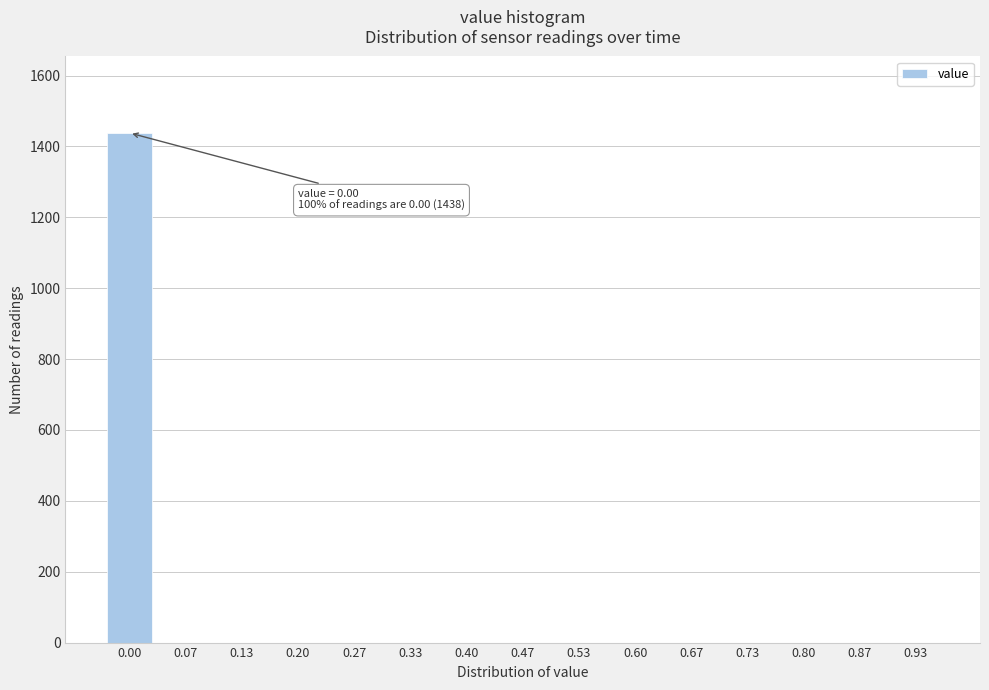

Reading left to right, extract all data points from this chart.

0.00=1438	0.07=0	0.13=0	0.20=0	0.27=0	0.33=0	0.40=0	0.47=0	0.53=0	0.60=0	0.67=0	0.73=0	0.80=0	0.87=0	0.93=0